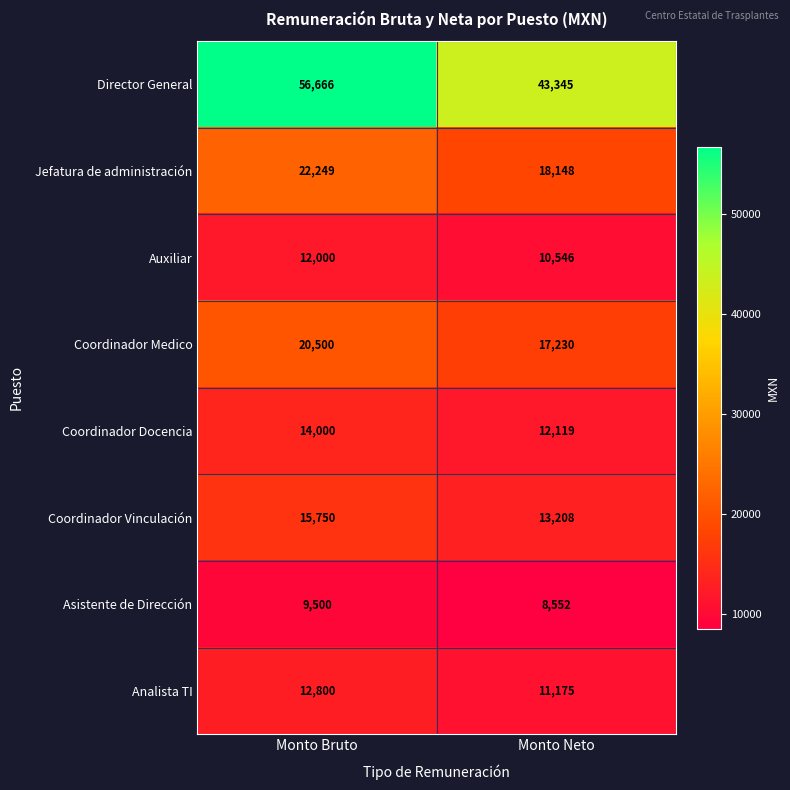

What is the total value across all series at Monto Neto?

134323